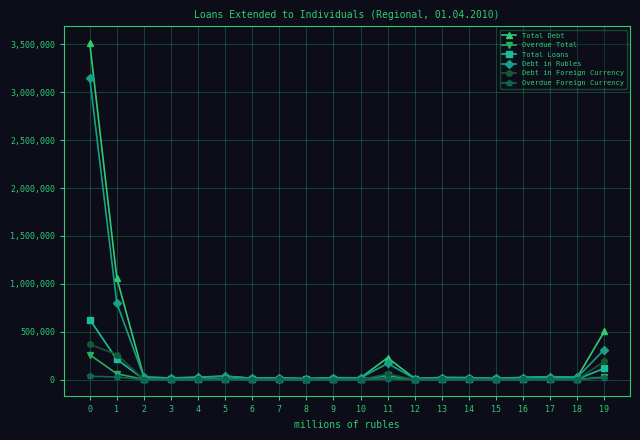

True or false: Overdue Total has more than 1 points higher than both neighbors.

True